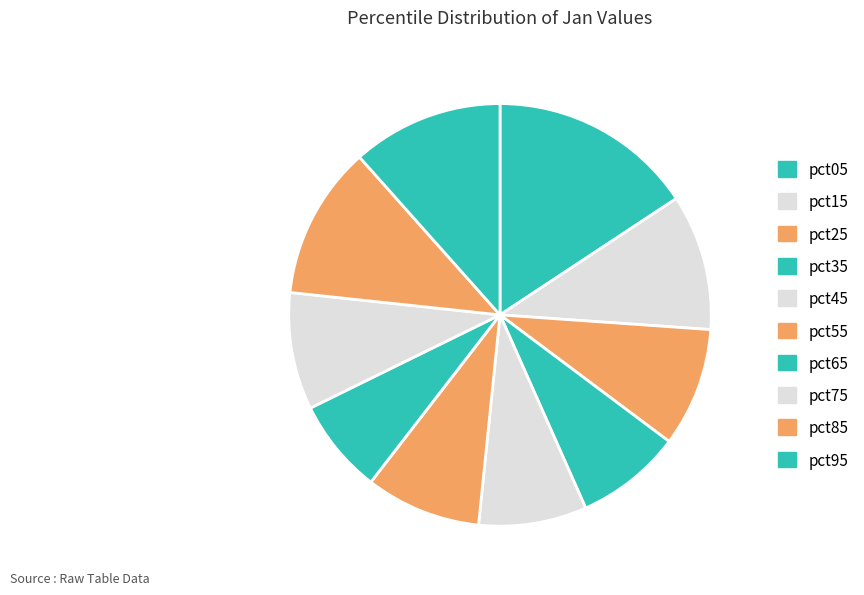

What is the total percentage of pct35 and pct85?

19.9%